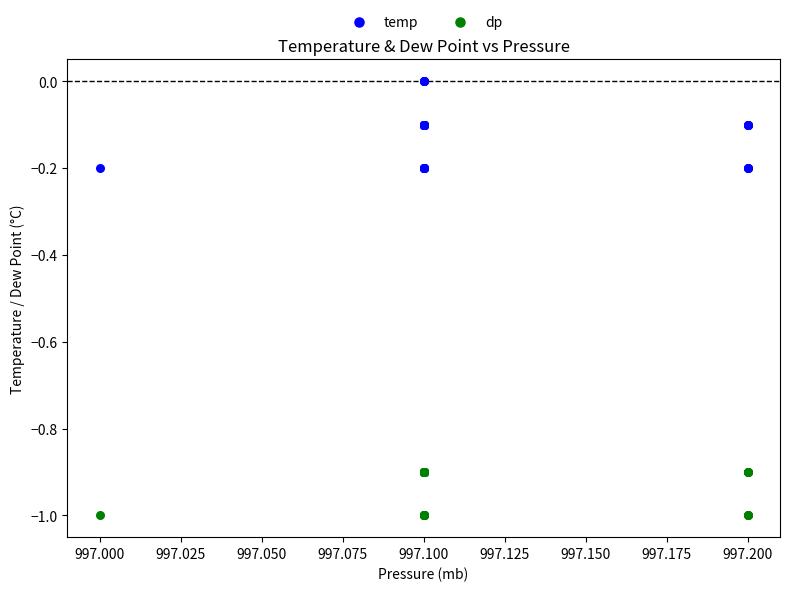

Which series contains the lowest Y value?

dp